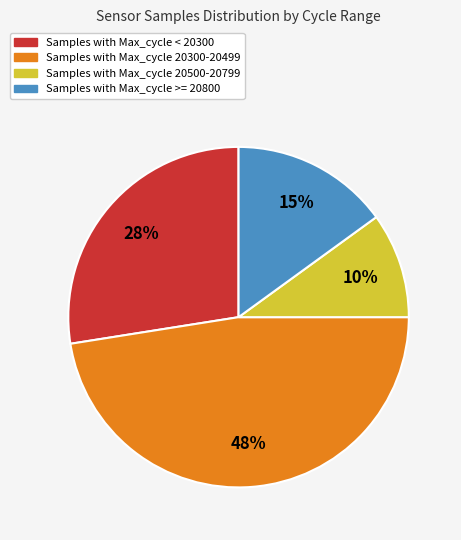

Count the number of slices in the pie.

4